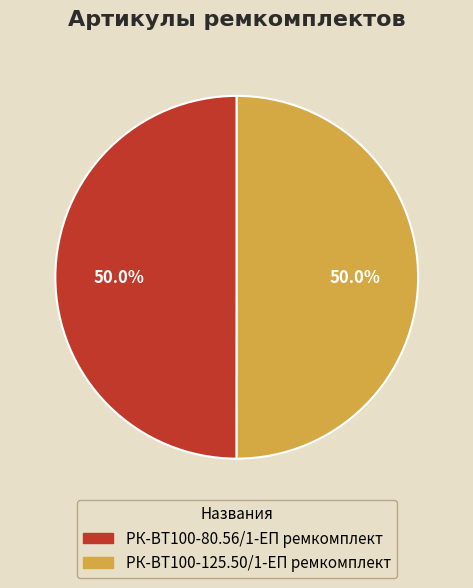

What percentage is NOT represented by РК-ВТ100-80.56/1-ЕП ремкомплект?

50.0%